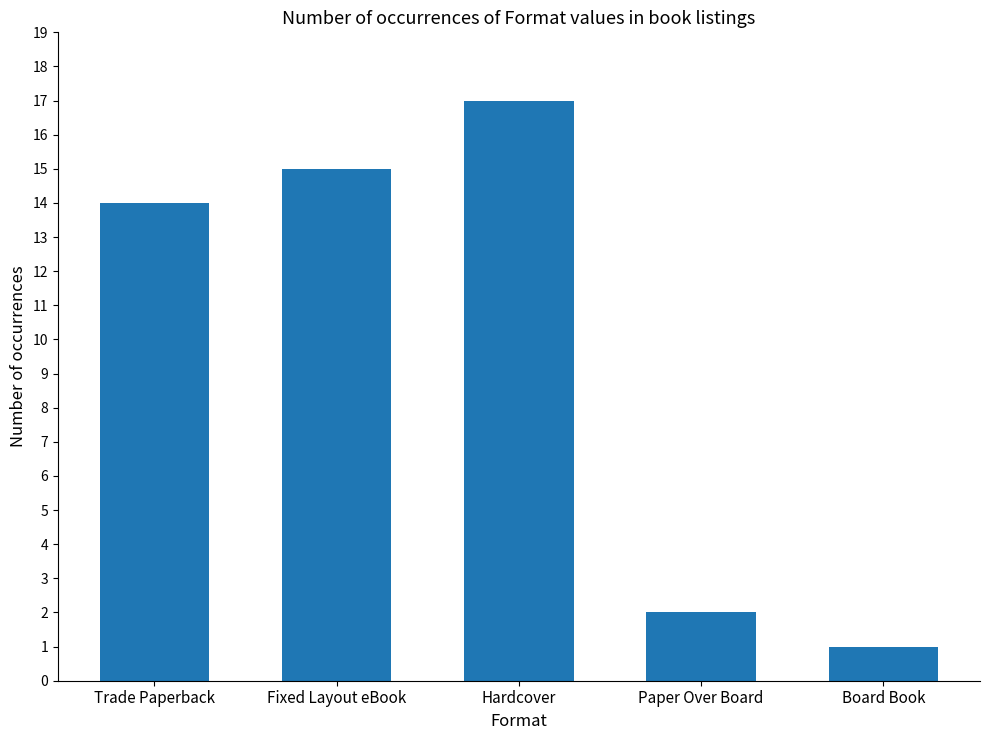

How many values are below 14?

2